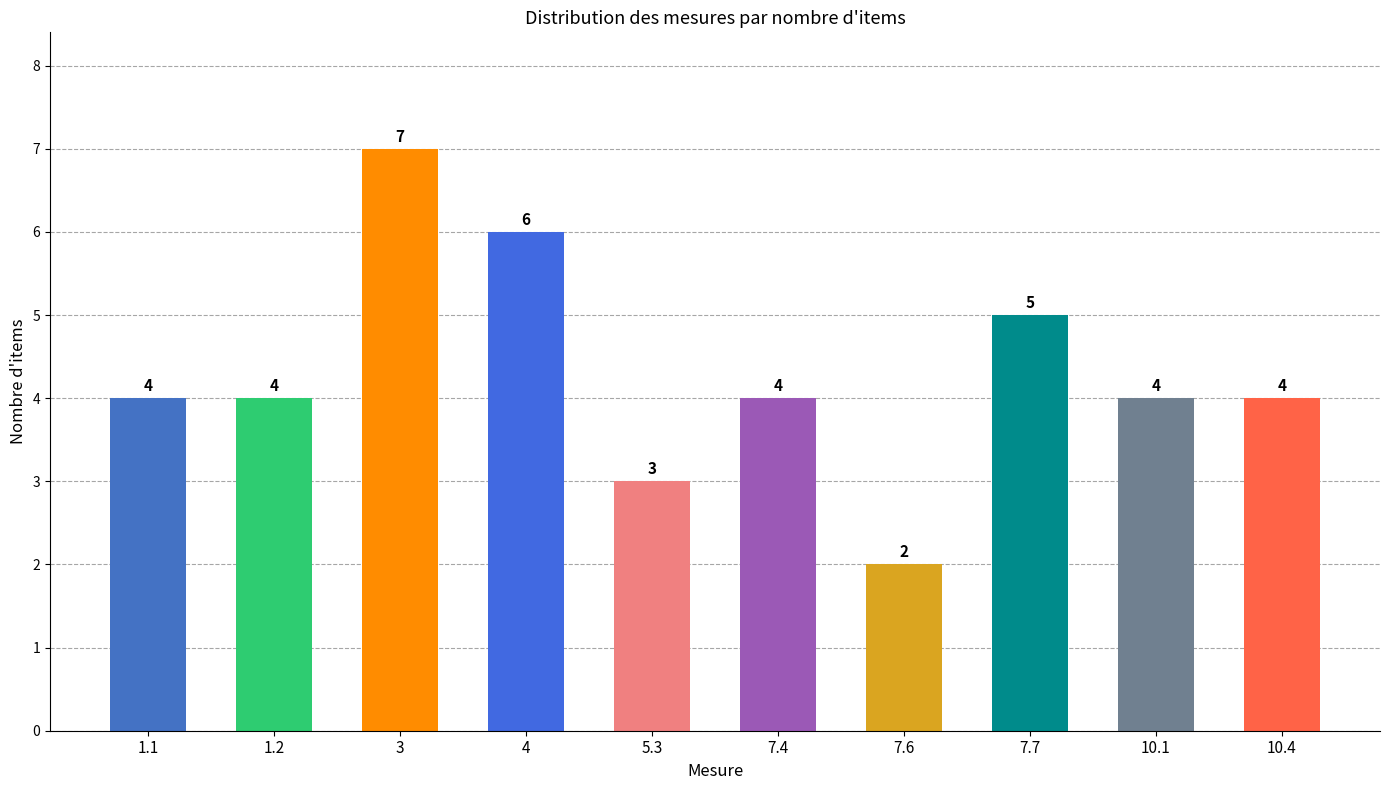

Which category has the lowest value across all series?

7.6